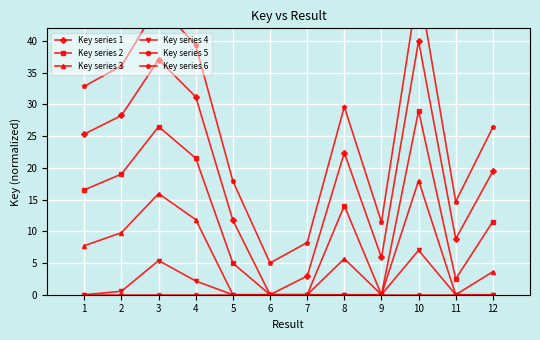

Which series changed the most between 8 and 12?

Key series 6